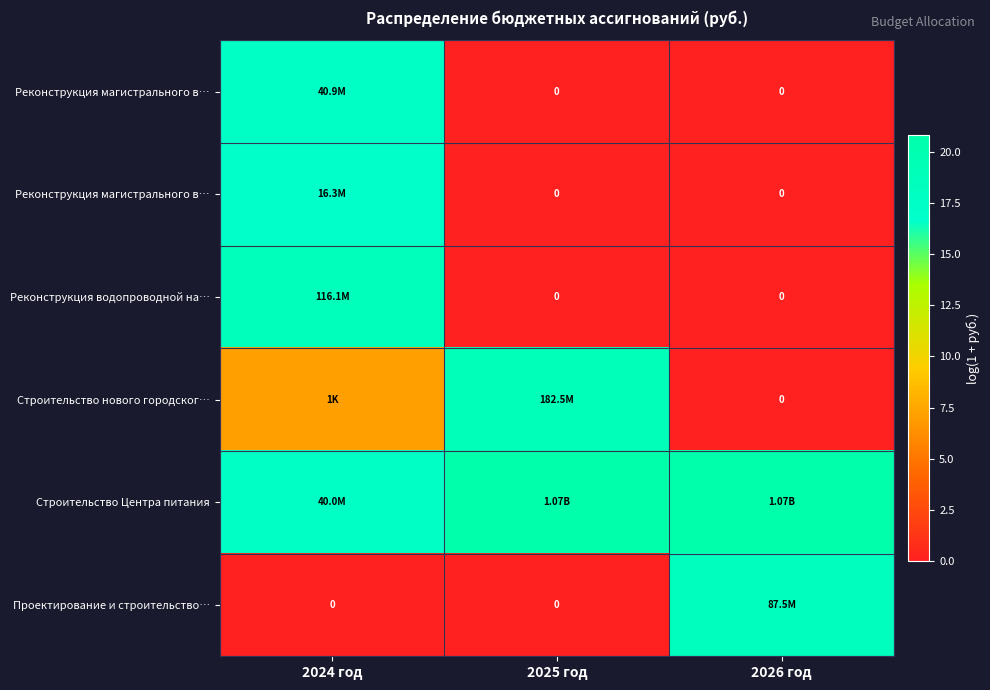

At how many categories does at least one series exceed 17?

3